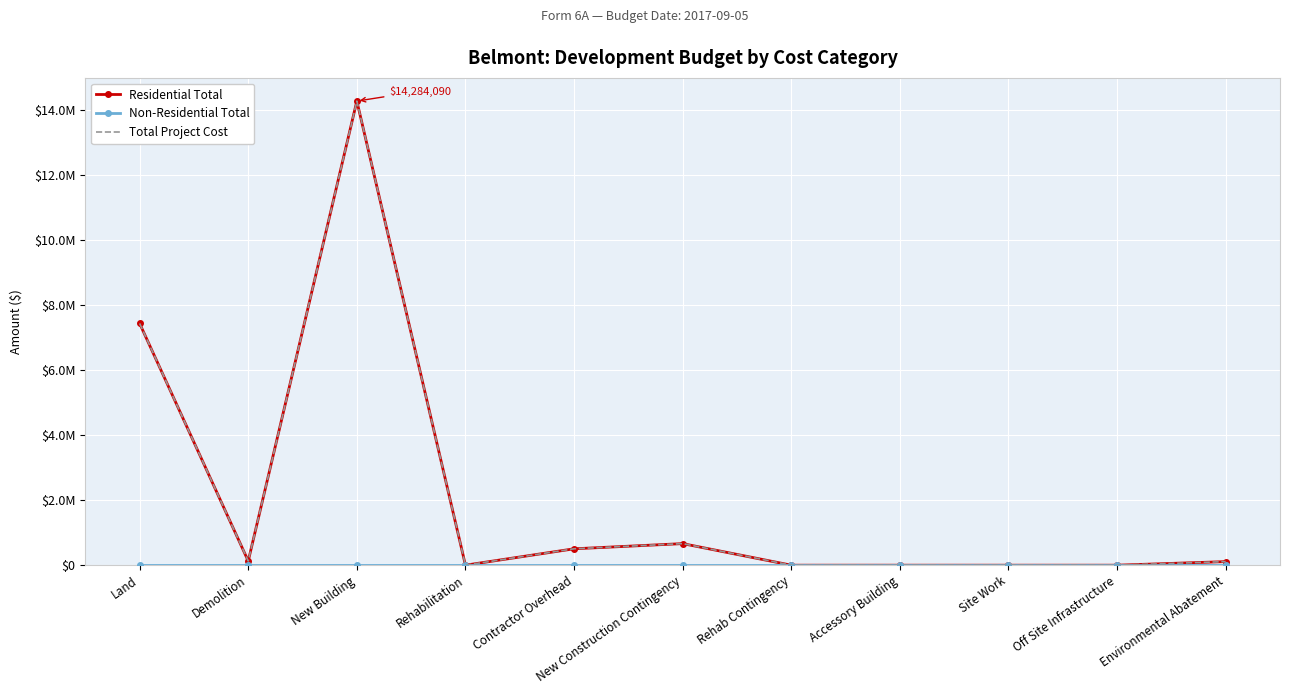

Reading left to right, list all the values displayed in this chart.

Residential Total: Land=7440000	Demolition=128000	New Building=14284090	Rehabilitation=0	Contractor Overhead=504423	New Construction Contingency=663930	Rehab Contingency=0	Accessory Building=0	Site Work=0	Off Site Infrastructure=0	Environmental Abatement=110000
Non-Residential Total: Land=0	Demolition=0	New Building=0	Rehabilitation=0	Contractor Overhead=0	New Construction Contingency=0	Rehab Contingency=0	Accessory Building=0	Site Work=0	Off Site Infrastructure=0	Environmental Abatement=0
Total Project Cost: Land=7440000	Demolition=128000	New Building=14284090	Rehabilitation=0	Contractor Overhead=504423	New Construction Contingency=663930	Rehab Contingency=0	Accessory Building=0	Site Work=0	Off Site Infrastructure=0	Environmental Abatement=110000